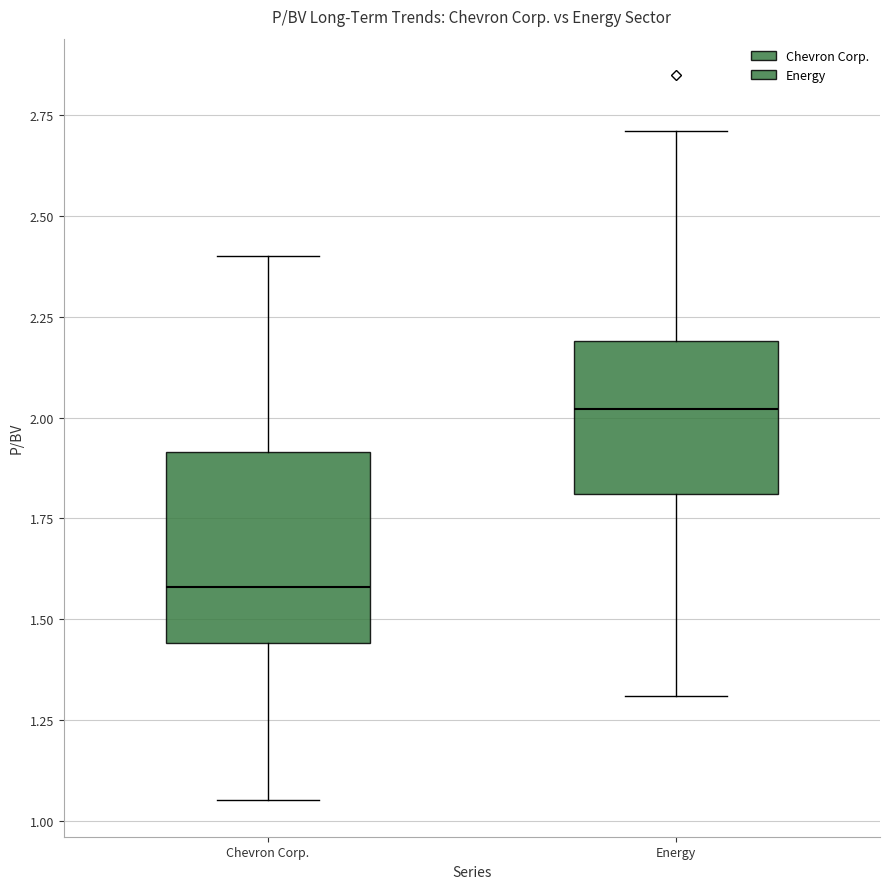

Where does the median line of the box for Chevron Corp. sit on the y-axis? The values are not printed on the chart, so give them approximately, as read against the axis.

1.60